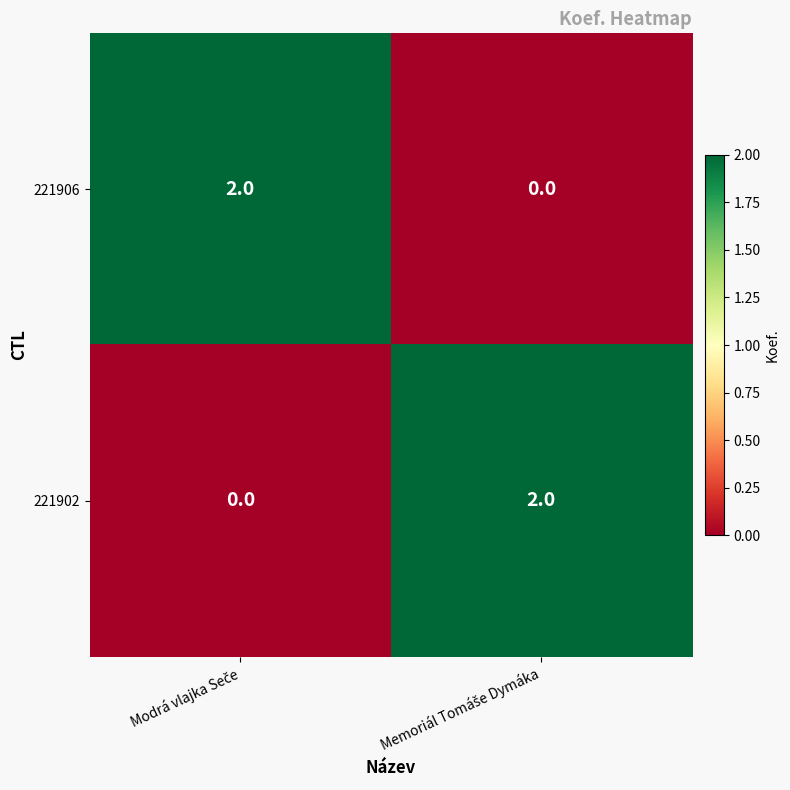

Reading left to right, list all the values displayed in this chart.

221906: 2	0
221902: 0	2